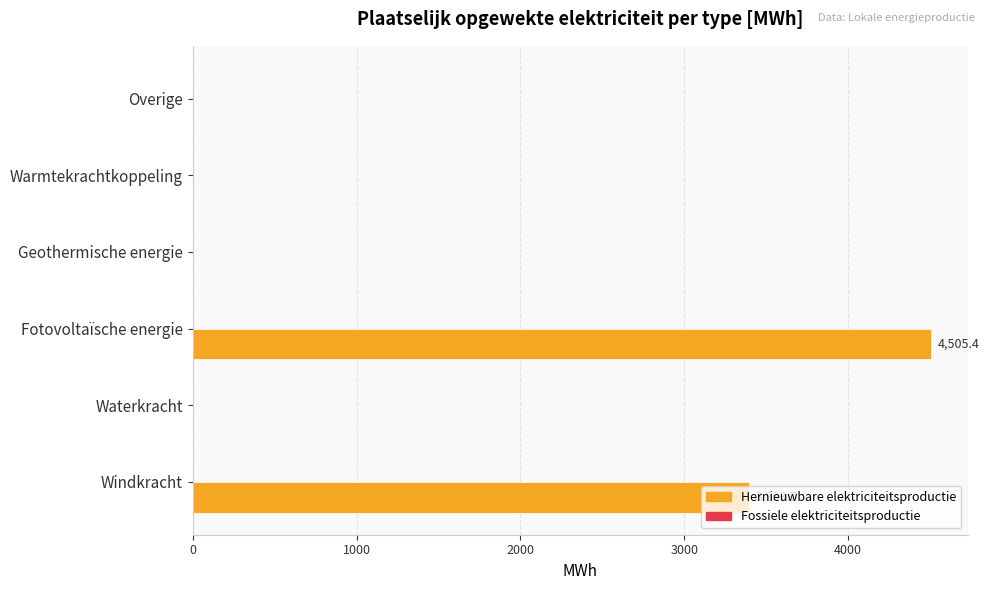

What is the greatest value displayed?

4505.4